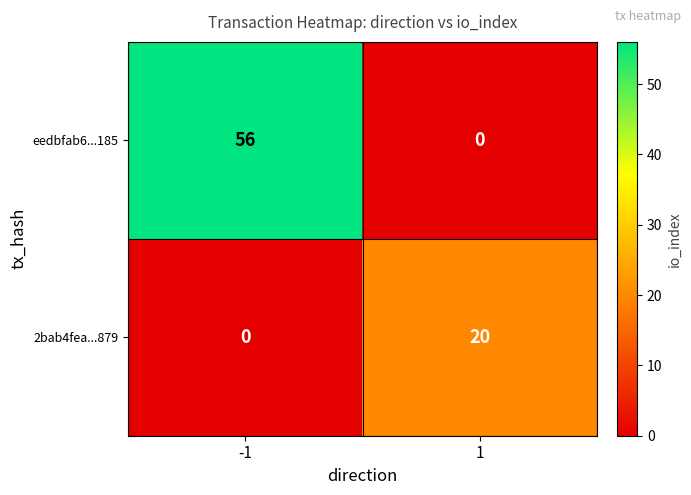

Reading left to right, what are all the values shown in this chart?

eedbfab6...185: 56	0
2bab4fea...879: 0	20